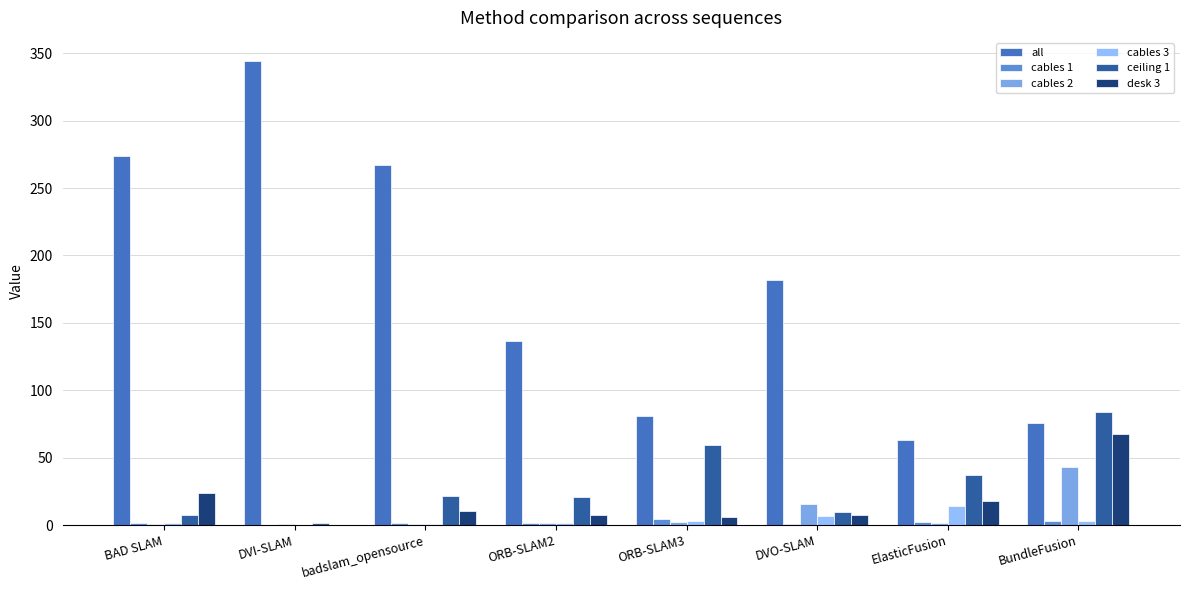

Is the value of desk 3 at ORB-SLAM2 greater than the value of all at badslam_opensource?

No